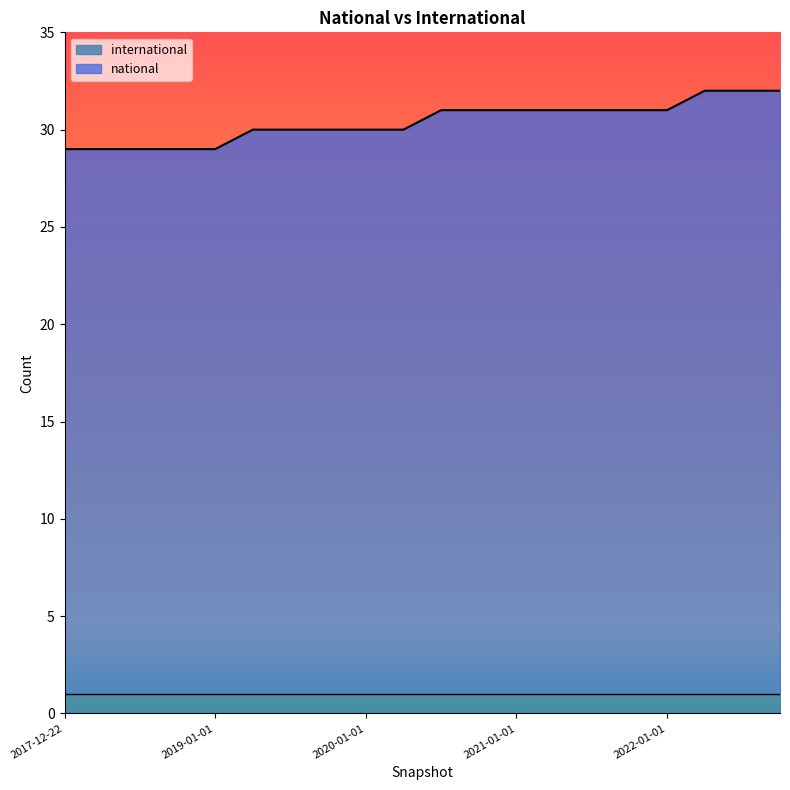

What is the greatest value displayed?

32